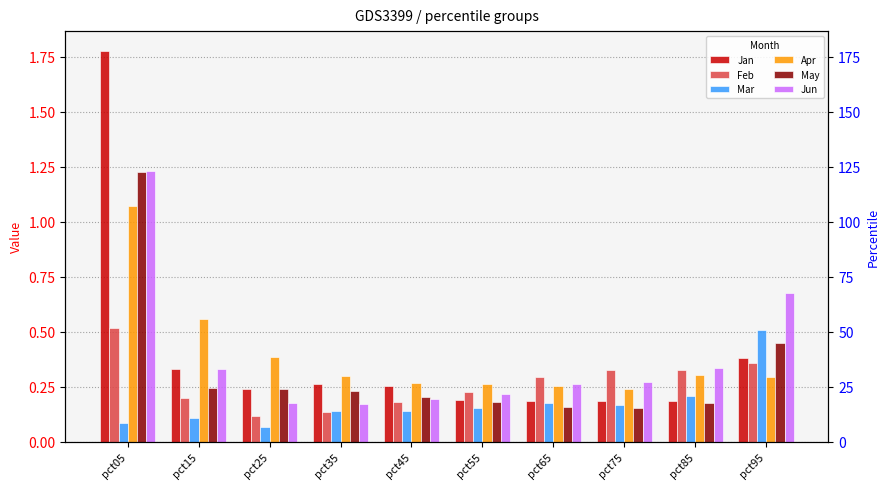

What is the sum of the Jan values at pct95 and pct65?

0.6